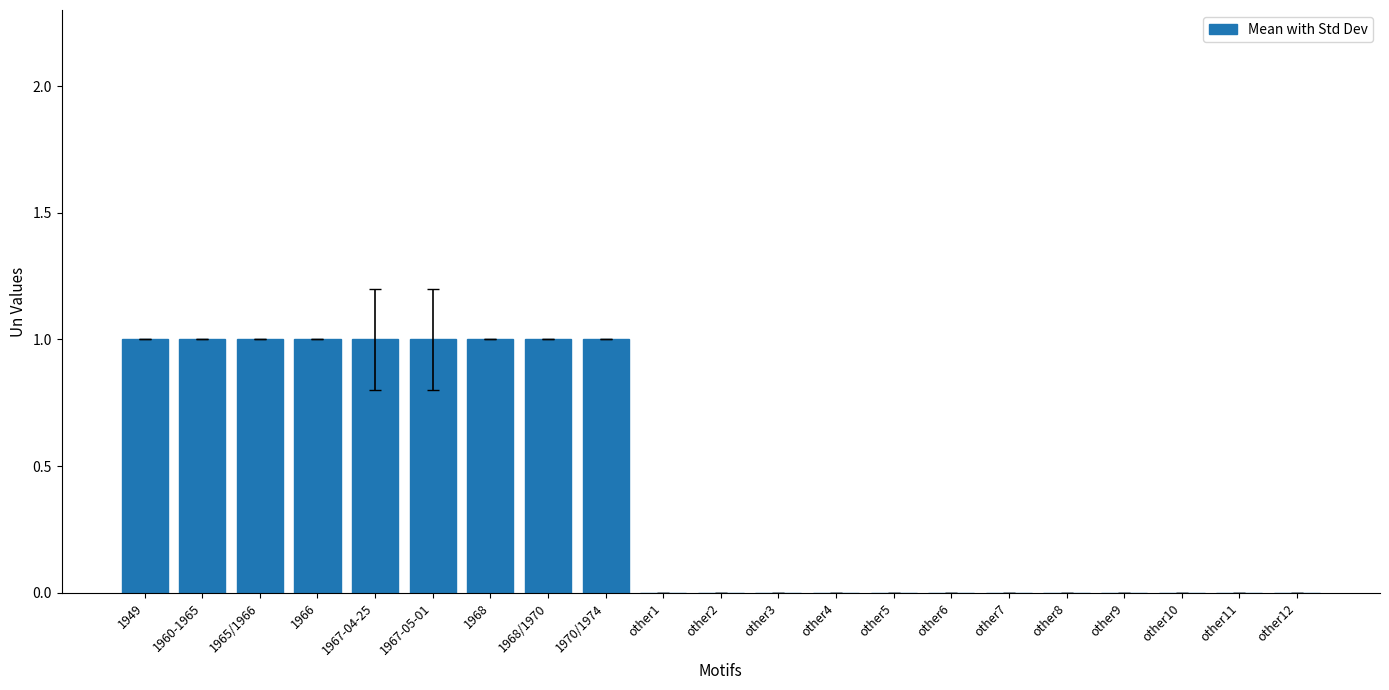

Which has a higher value, other7 or 1949?

1949